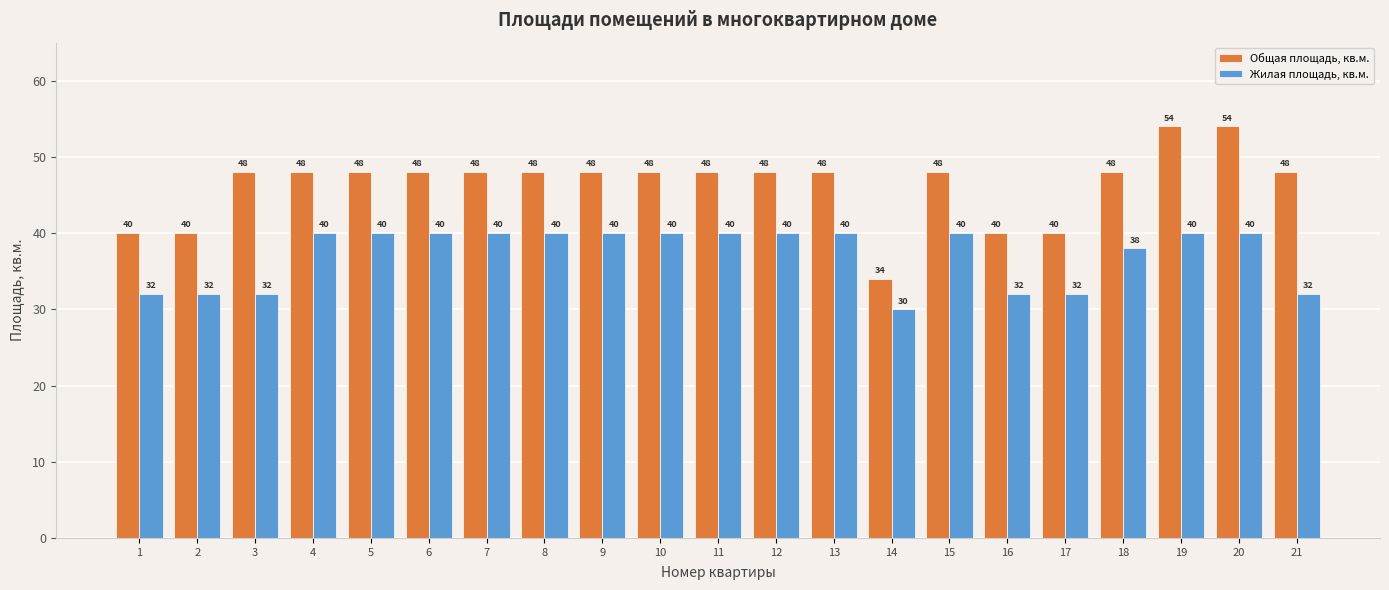

Are the bars grouped side by side (vs. stacked)?

Yes